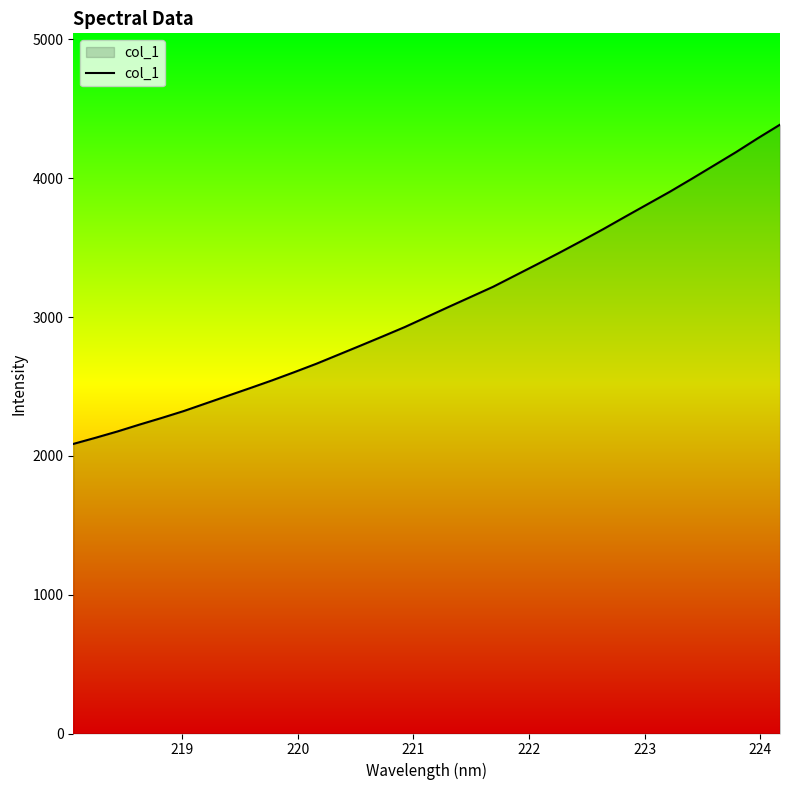

What is the smallest value displayed?

2086.1